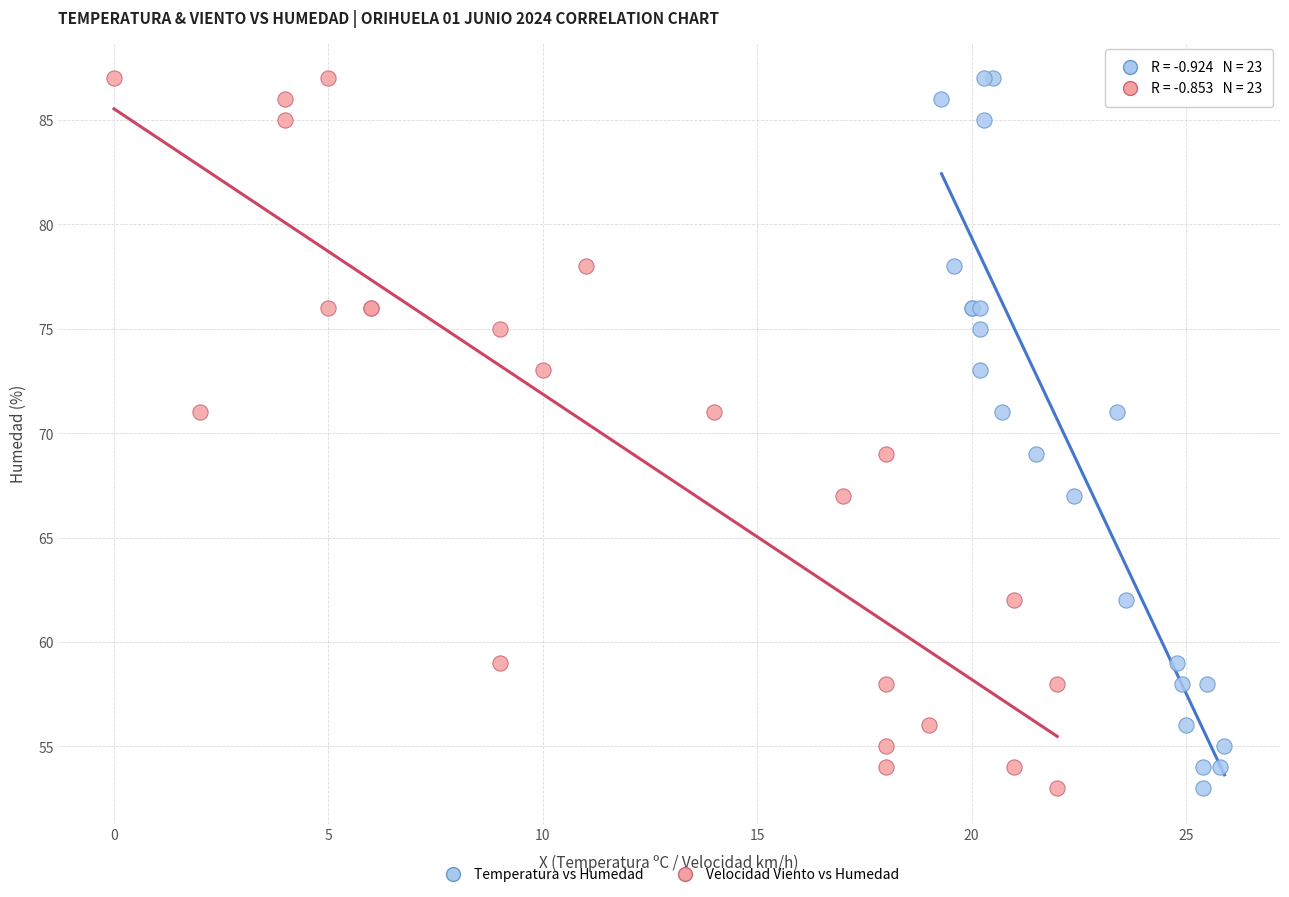

What are all the series names shown in the legend?

Temperatura vs Humedad, Velocidad Viento vs Humedad